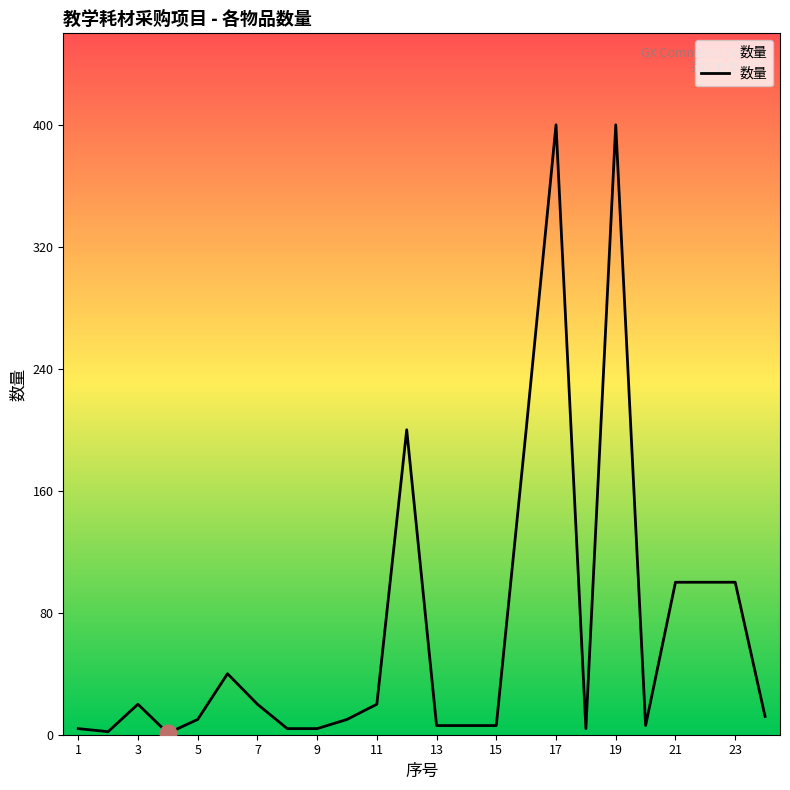

True or false: there are more than 0 points higher than both neighbors.

True